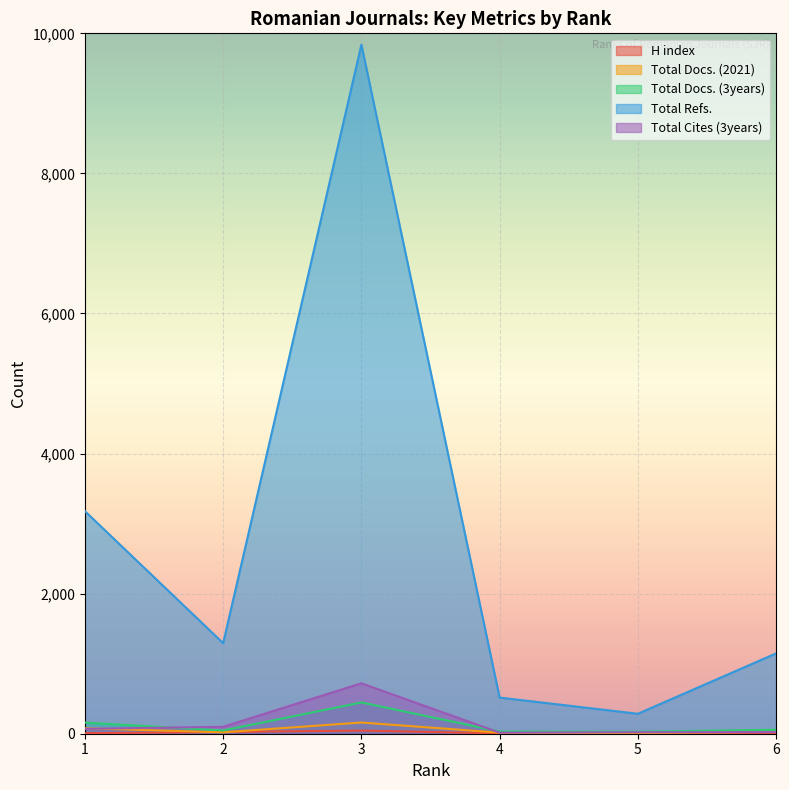

Which label corresponds to the largest value in the chart?

3